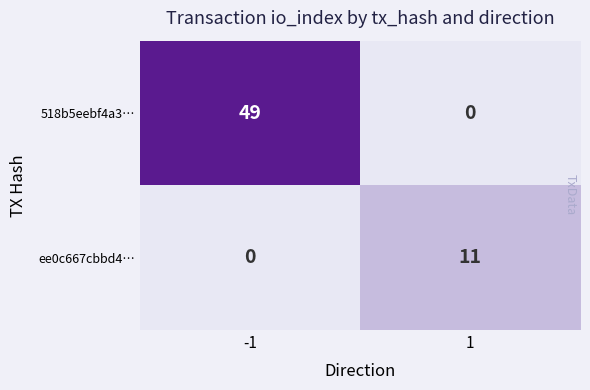

The value of ee0c667cbbd4… at -1 is 0. True or false?

True